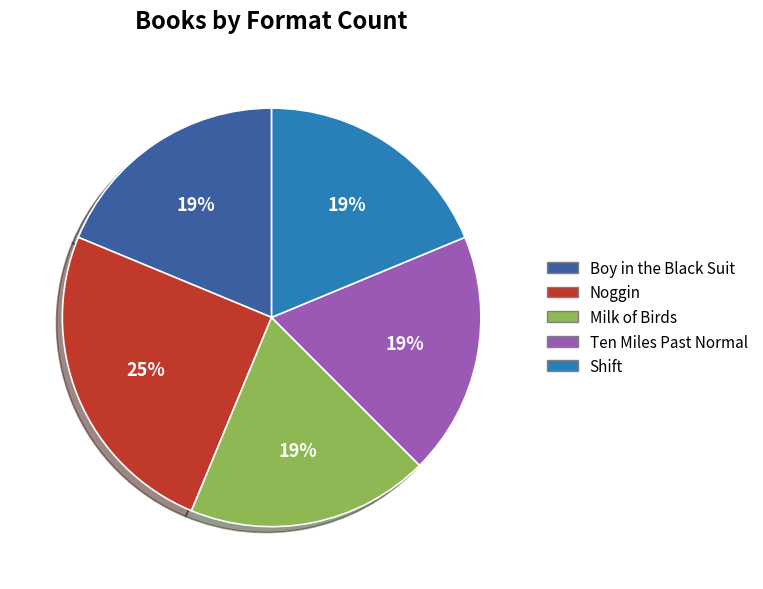

Is it true that Ten Miles Past Normal is 10% of the pie?

False